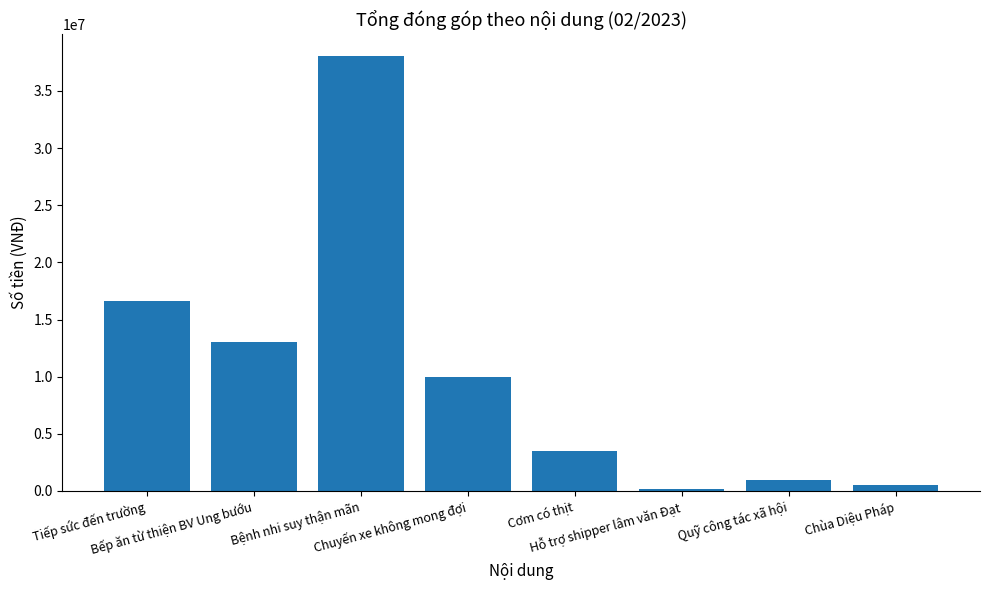

What is the sum of the values at Tiếp sức đến trường and Bếp ăn từ thiện BV Ung bướu?

29600000